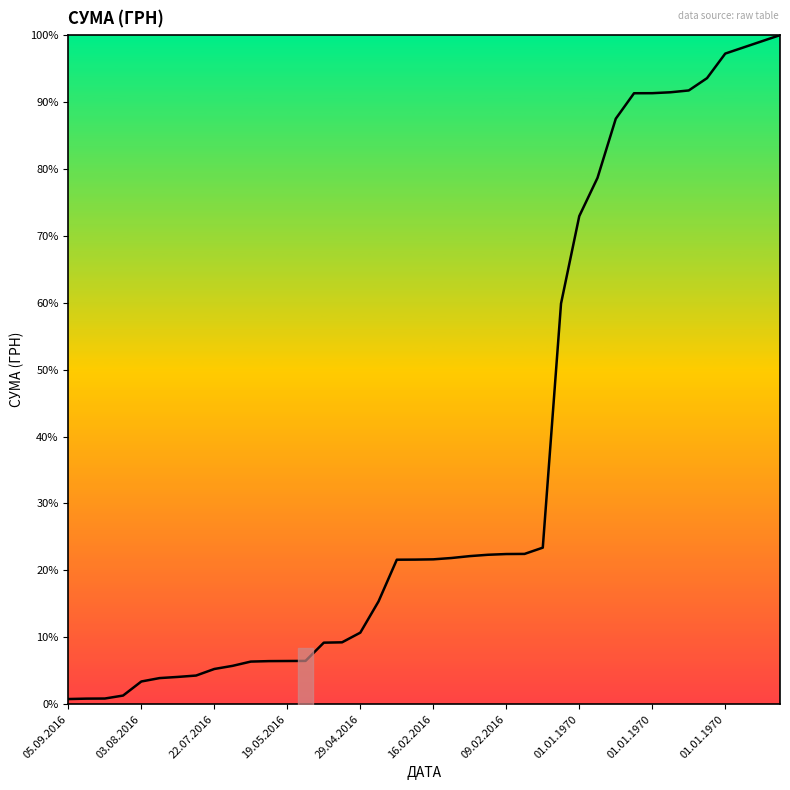

What is the approximate value at 34?

91.7